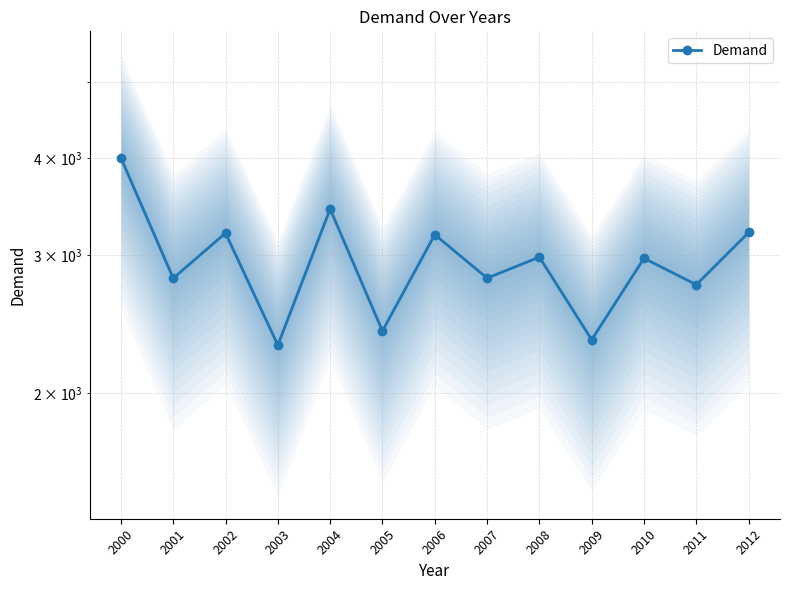

What is the average value?

2955